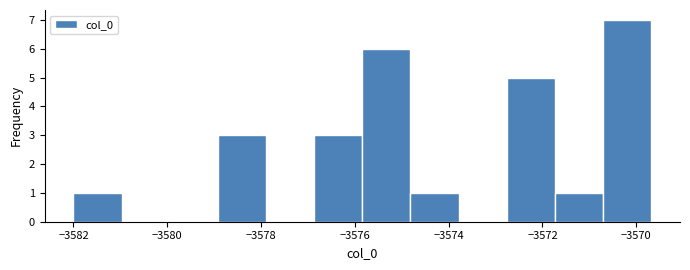

Reading left to right, list every bar in this chart as the range it spans on the x-axis followed by its height. Neither the bar edges nor the heights are printed on the chart, so give them approximately, as read against the axes.

-3582.0 to -3581.0: 1
-3581.0 to -3580.0: 0
-3580.0 to -3579.0: 0
-3579.0 to -3577.8: 3
-3577.8 to -3576.8: 0
-3576.8 to -3575.8: 3
-3575.8 to -3574.8: 6
-3574.8 to -3573.8: 1
-3573.8 to -3572.8: 0
-3572.8 to -3571.8: 5
-3571.8 to -3570.8: 1
-3570.8 to -3569.6: 7